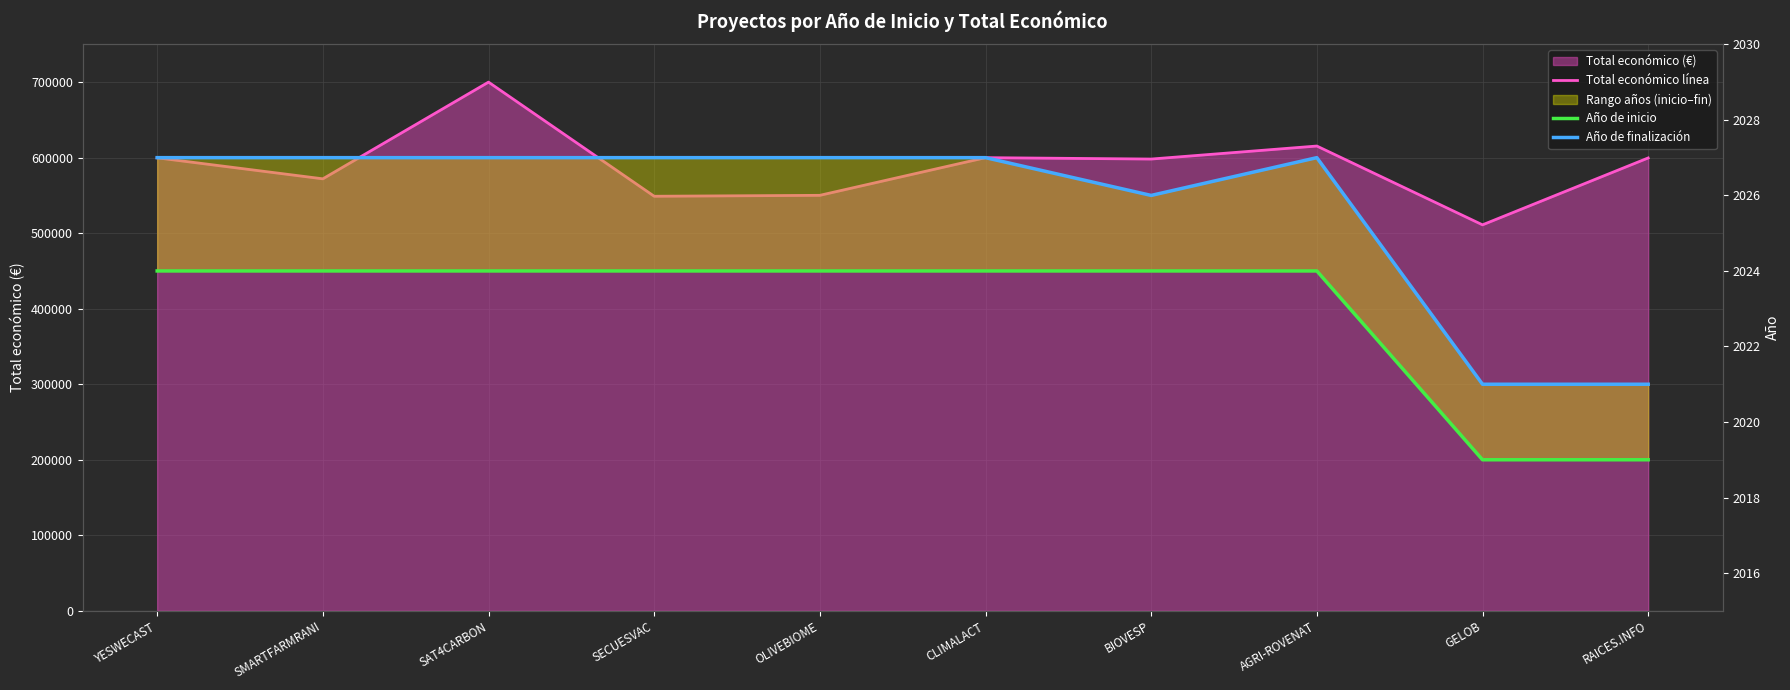

What position from the left is BIOVESP?

7